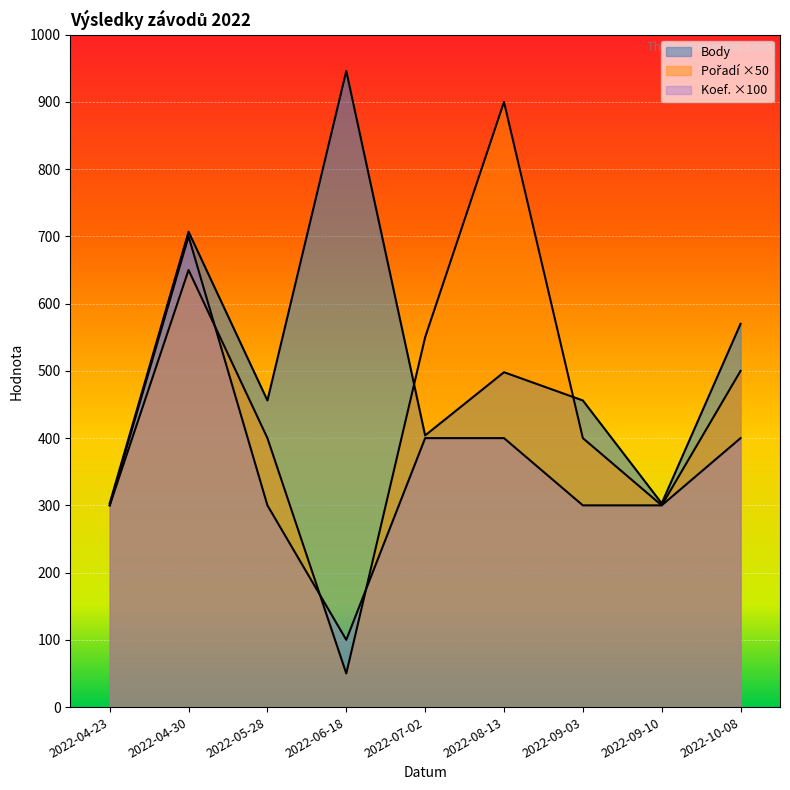

Reading right to left, list all the values displayed in this chart.

Body: 2022-10-08=570	2022-09-10=303	2022-09-03=456	2022-08-13=498	2022-07-02=404	2022-06-18=946	2022-05-28=456	2022-04-30=707	2022-04-23=303
Pořadí: 2022-10-08=500	2022-09-10=300	2022-09-03=400	2022-08-13=900	2022-07-02=550	2022-06-18=50	2022-05-28=400	2022-04-30=650	2022-04-23=300
Koef.: 2022-10-08=400	2022-09-10=300	2022-09-03=300	2022-08-13=400	2022-07-02=400	2022-06-18=100	2022-05-28=300	2022-04-30=700	2022-04-23=300